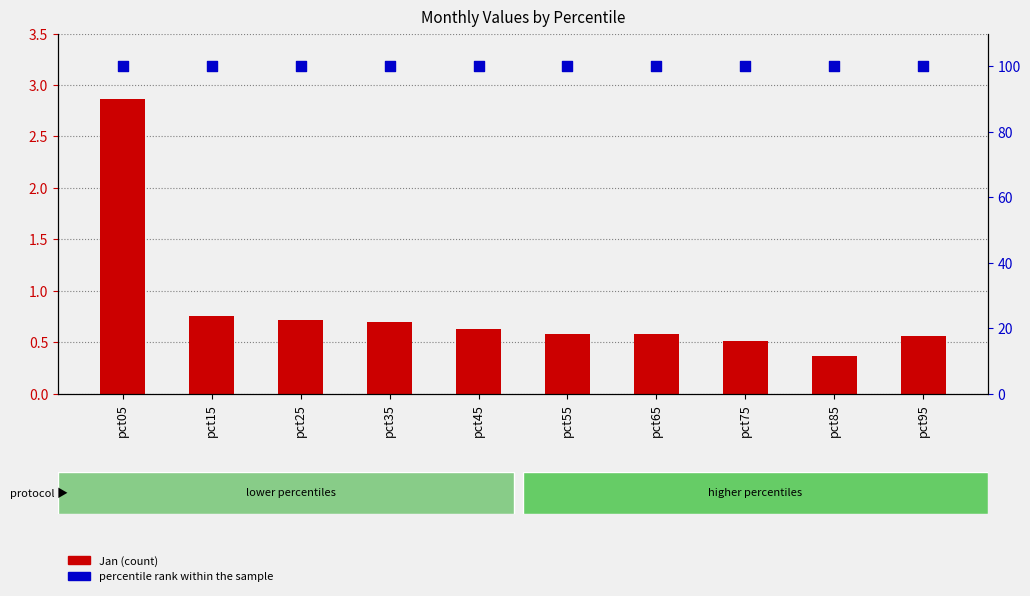

Which series has the largest total across all categories?

percentile rank within the sample